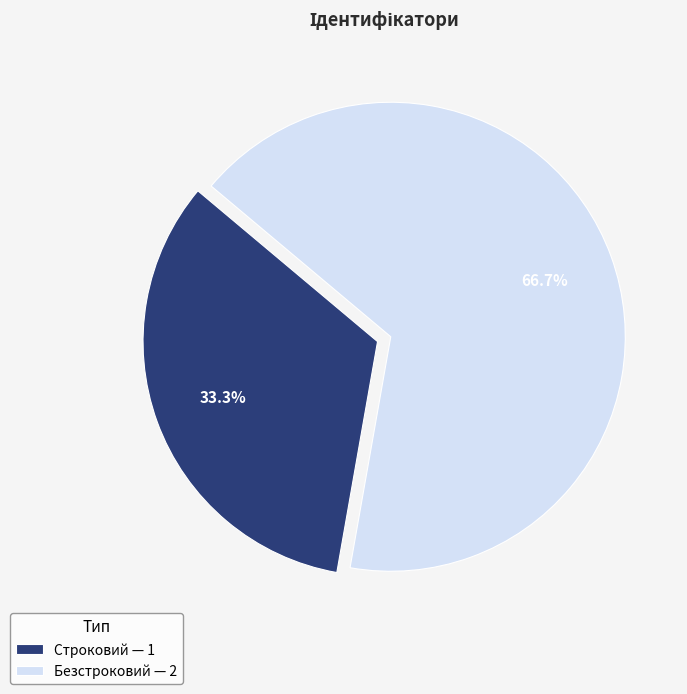

What is the ratio of the value at Строковий — 1 to the value at Безстроковий — 2?

0.5